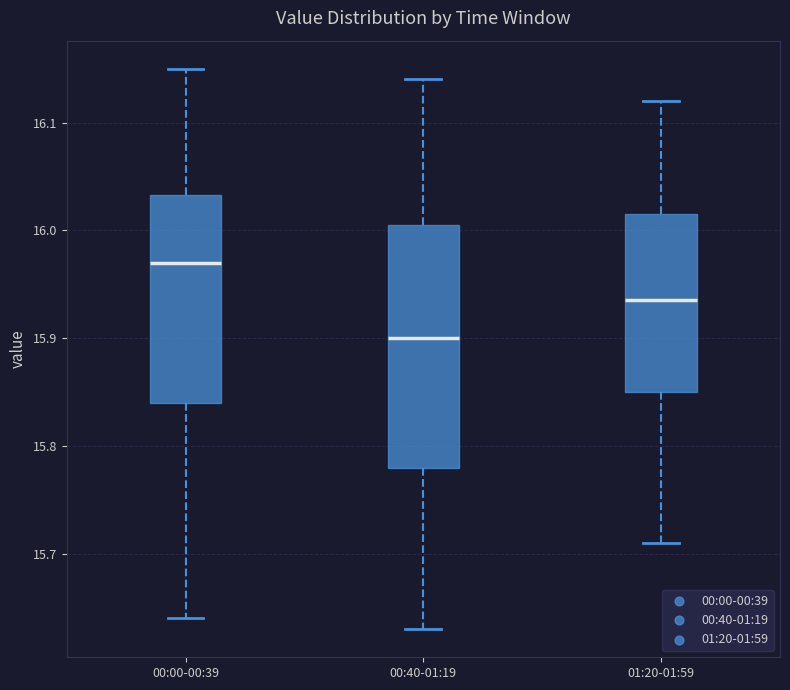

Which box has the lowest median line?

00:40-01:19